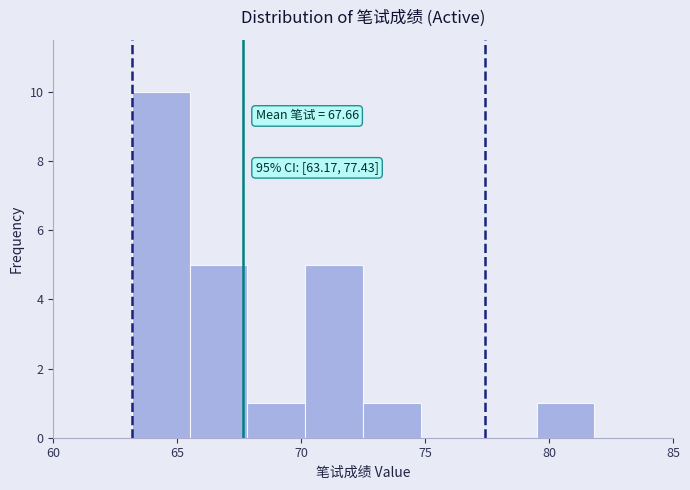

Which range on the x-axis has the tallest bar?

63.0 to 65.5